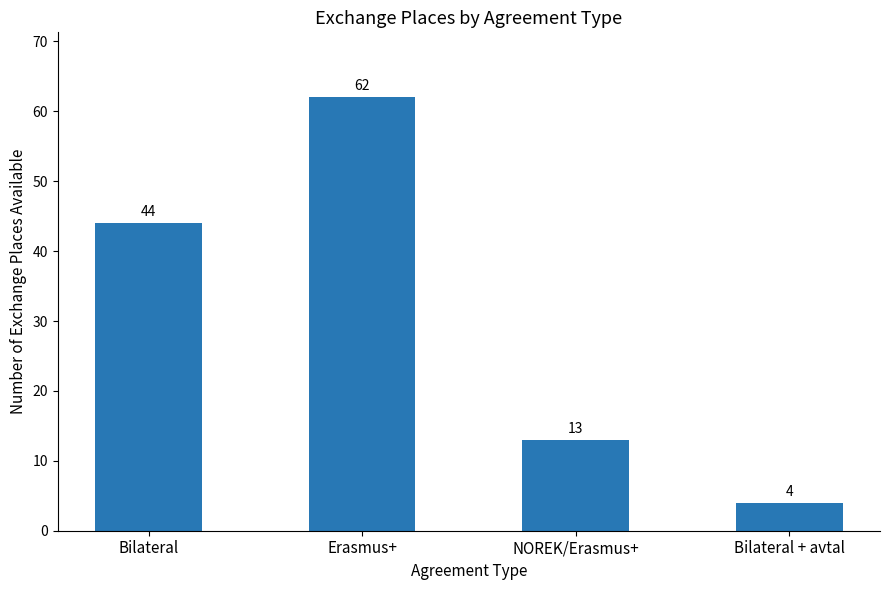

Between NOREK/Erasmus+ and Bilateral + avtal, which is larger?

NOREK/Erasmus+